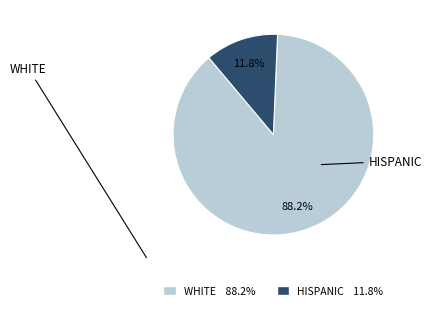

How many slices are in this pie chart?

2